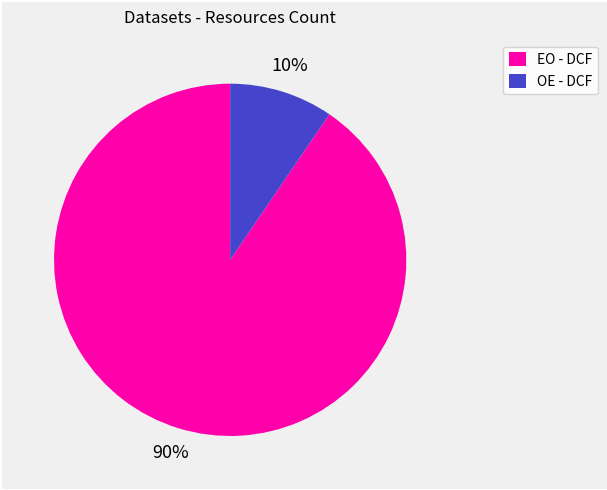

How many slices are in this pie chart?

2